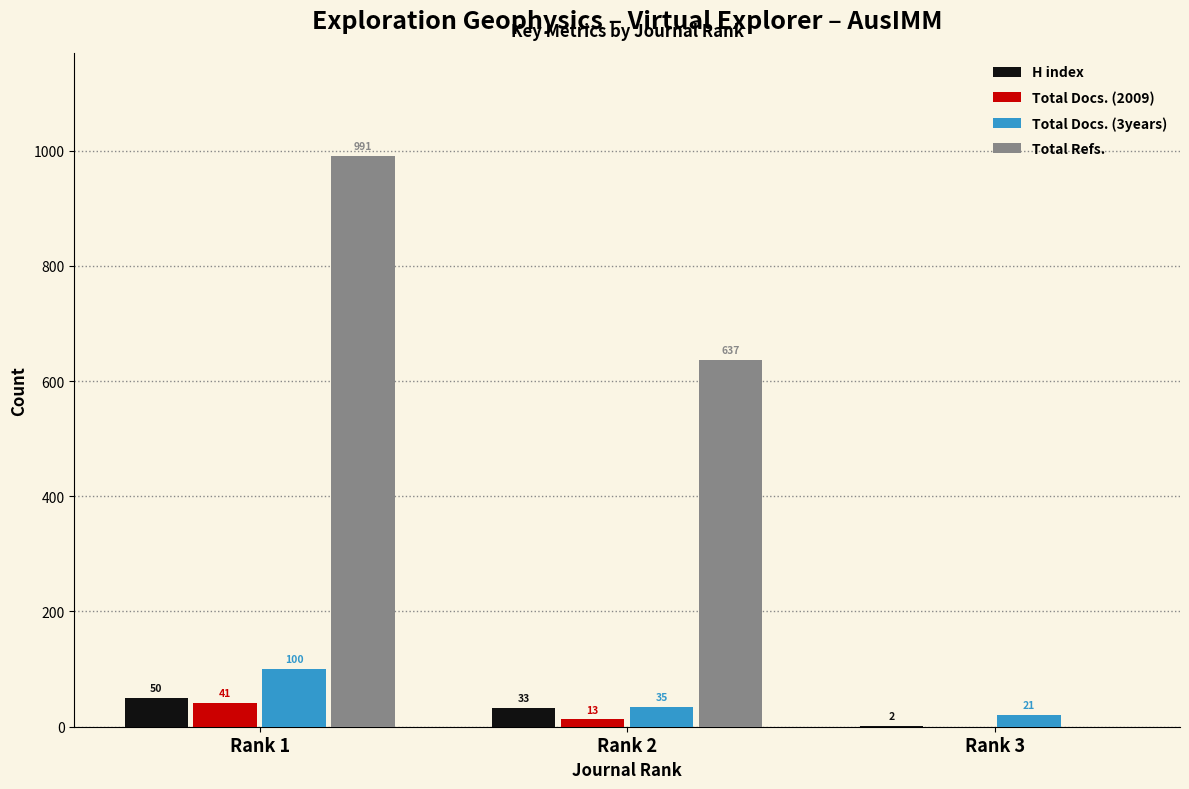

What is the spread (max minus min) of values at Rank 1?

950